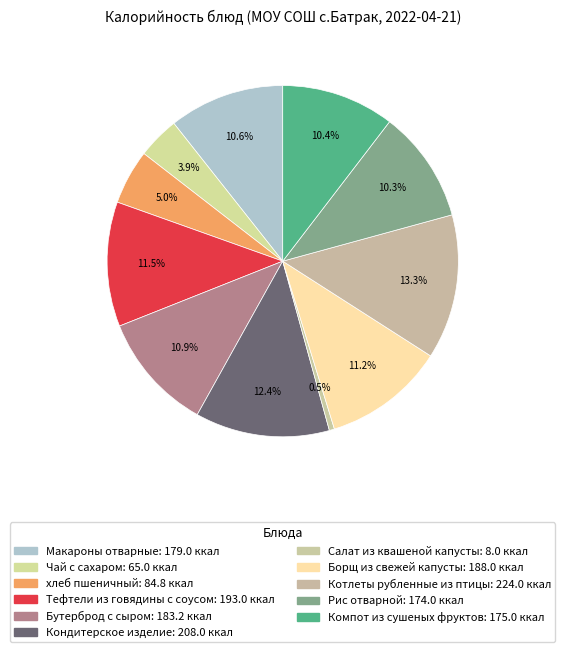

Is there any slice that represents more than half of the pie?

No